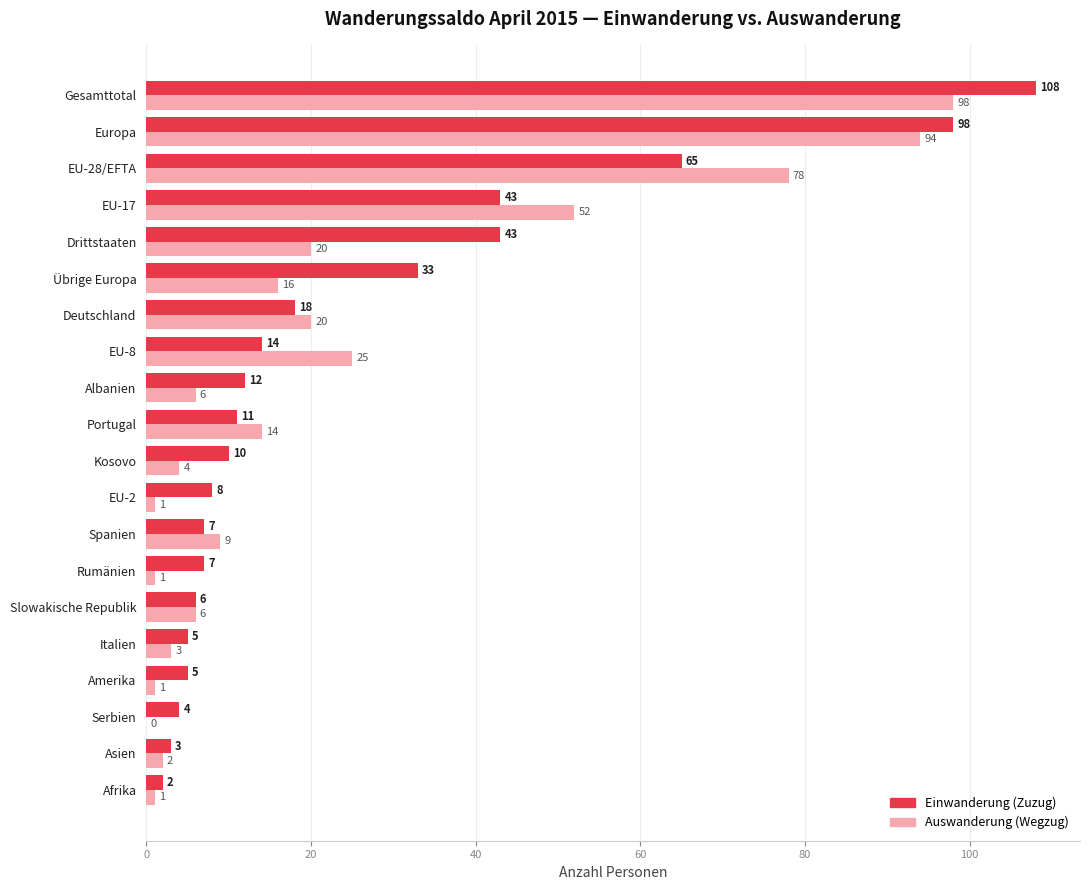

True or false: Einwanderung (Zuzug) has a value of 45 at Übrige Europa.

False